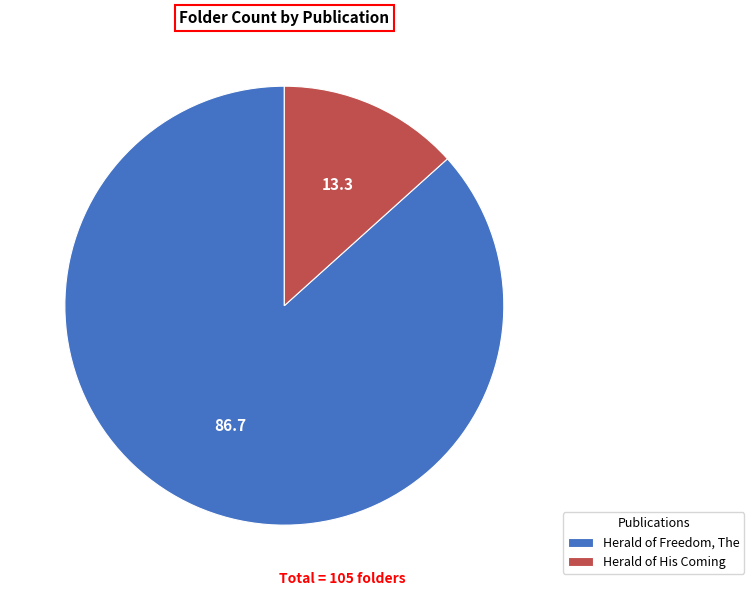

Does any single category account for the majority?

Yes